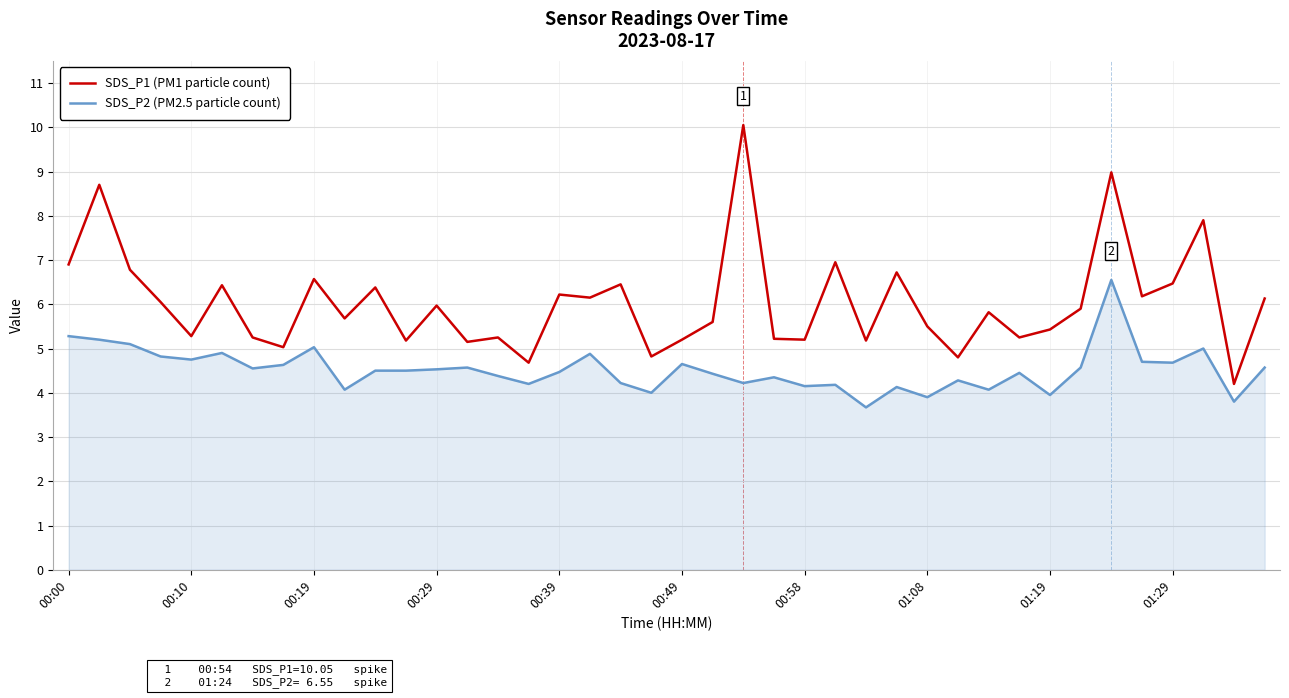

Rank the series by their average value, from highest to lowest.

SDS_P1 (PM1 particle count), SDS_P2 (PM2.5 particle count)